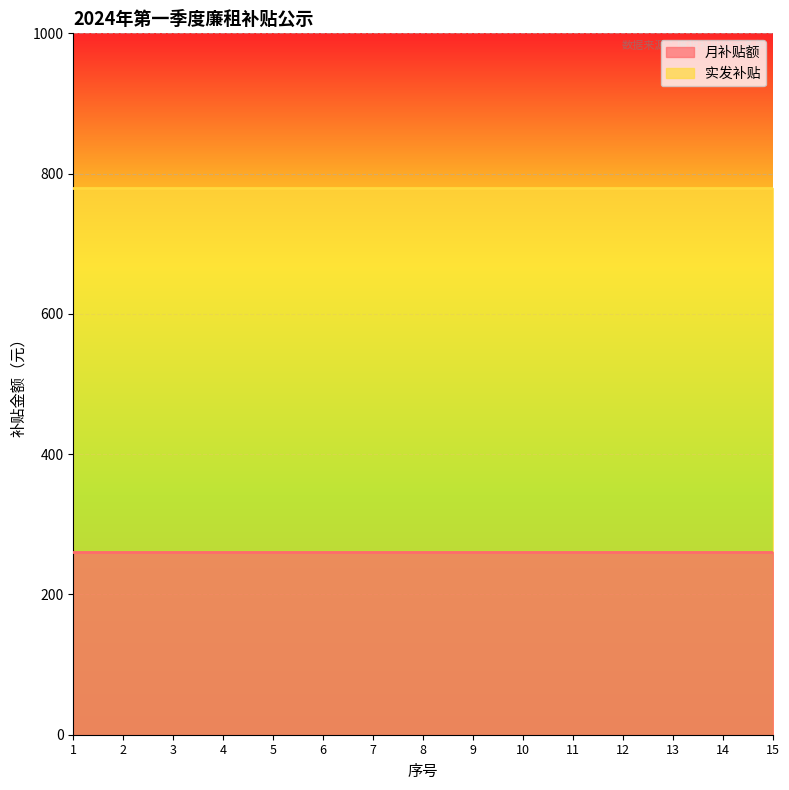

Which series has the largest range (max minus min)?

月补贴额